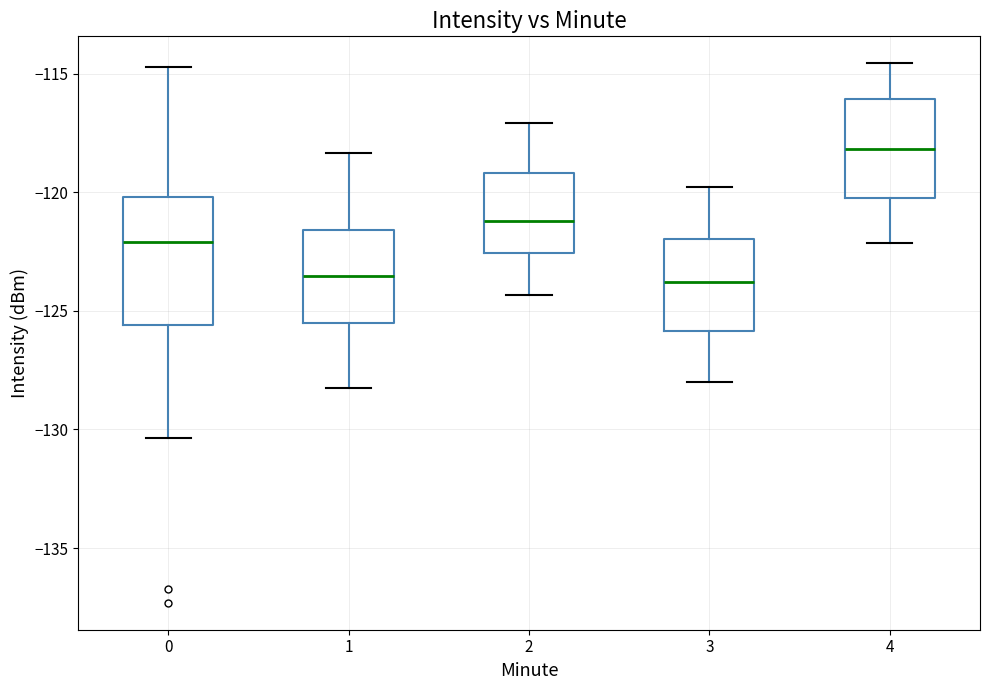

Reading left to right, transcribe this box plot: for each box, give where its median line is, the range the box spans, and where its two whiskers end, as read against the y-axis. The values are not printed on the chart, so give them approximately, as read against the axis.

0: median -122.0, box -125.5 to -120.0, whiskers -130.5 to -114.5
1: median -123.5, box -125.5 to -121.5, whiskers -128.5 to -118.5
2: median -121.0, box -122.5 to -119.0, whiskers -124.5 to -117.0
3: median -124.0, box -126.0 to -122.0, whiskers -128.0 to -120.0
4: median -118.0, box -120.5 to -116.0, whiskers -122.0 to -114.5